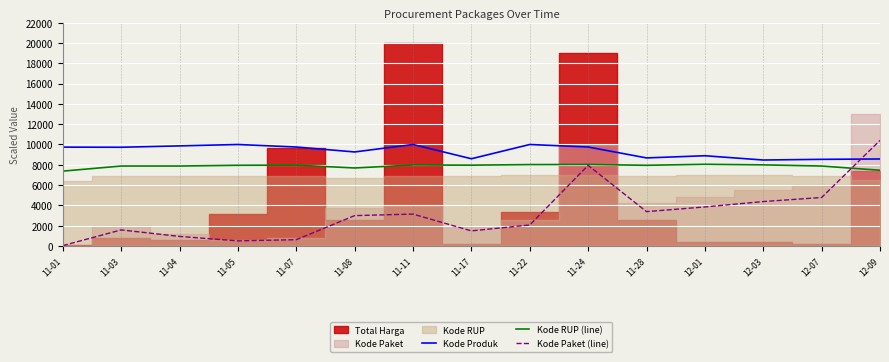

What is the highest value of the Kode Produk series?

10000.0